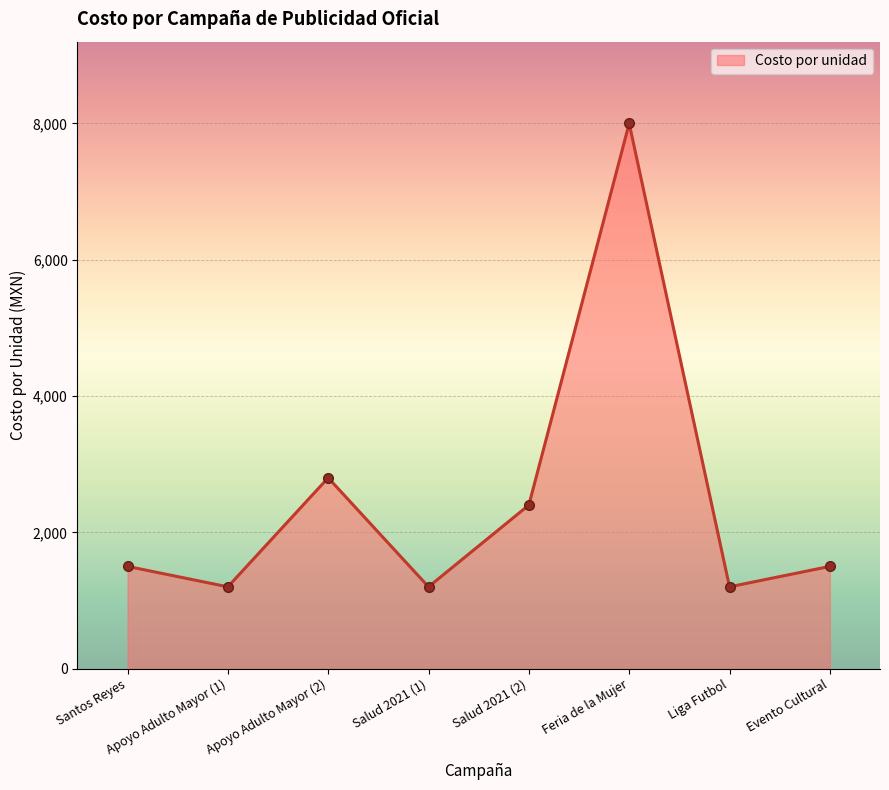

What is the difference between the maximum and minimum values?

6800